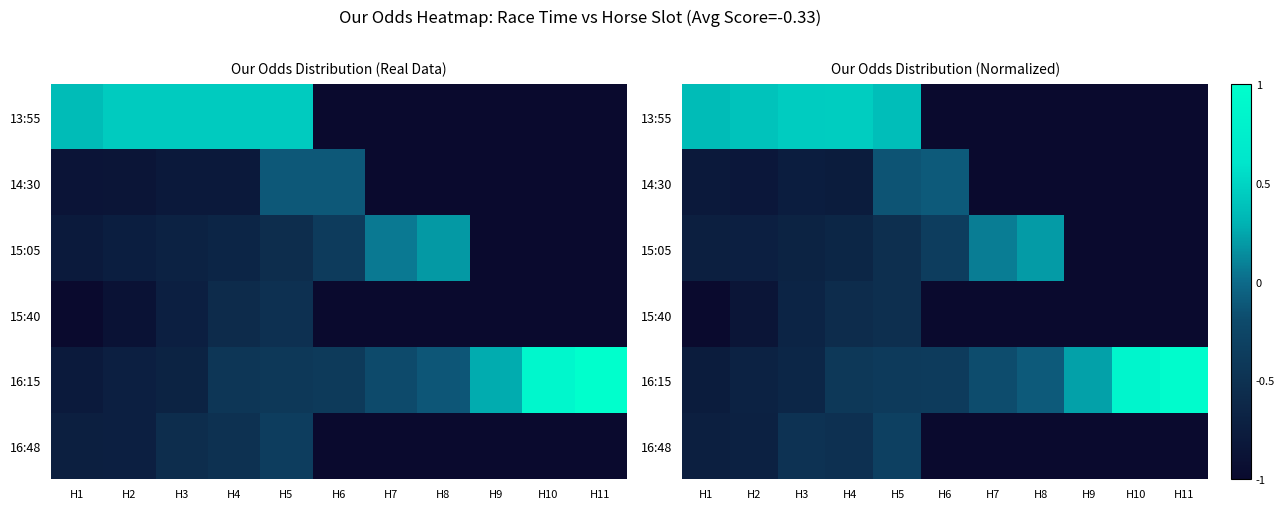

Is it true that 14:30 equals -0.1 at H5?

True